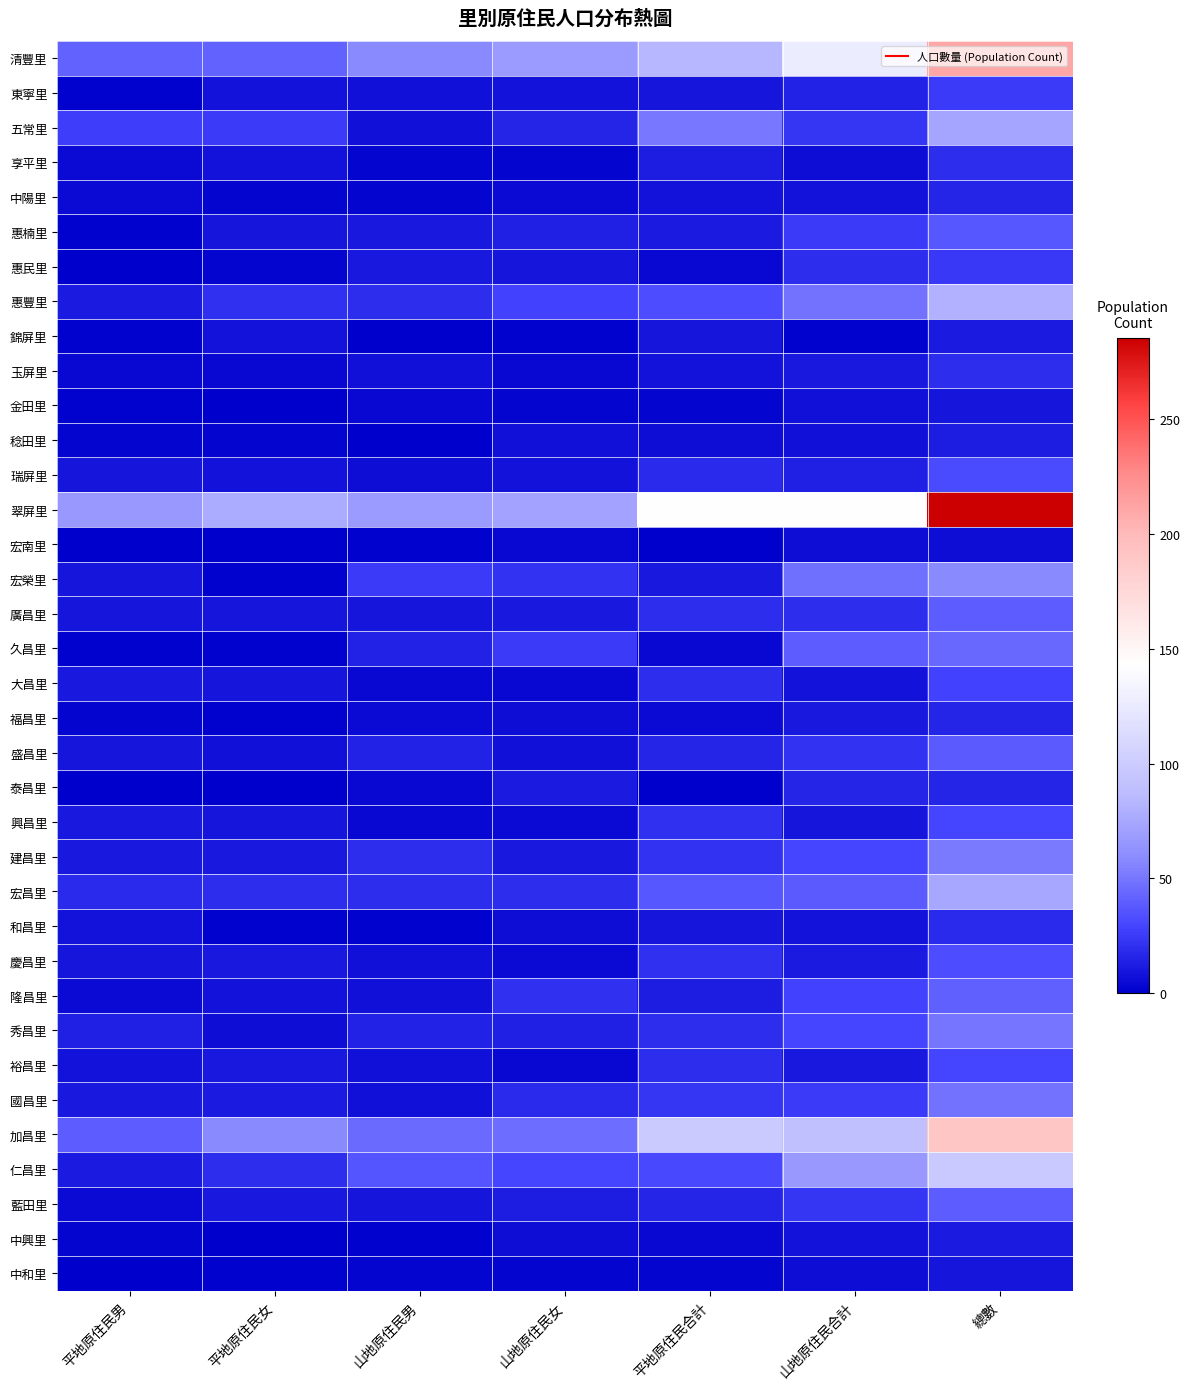

What is the greatest value displayed?

285